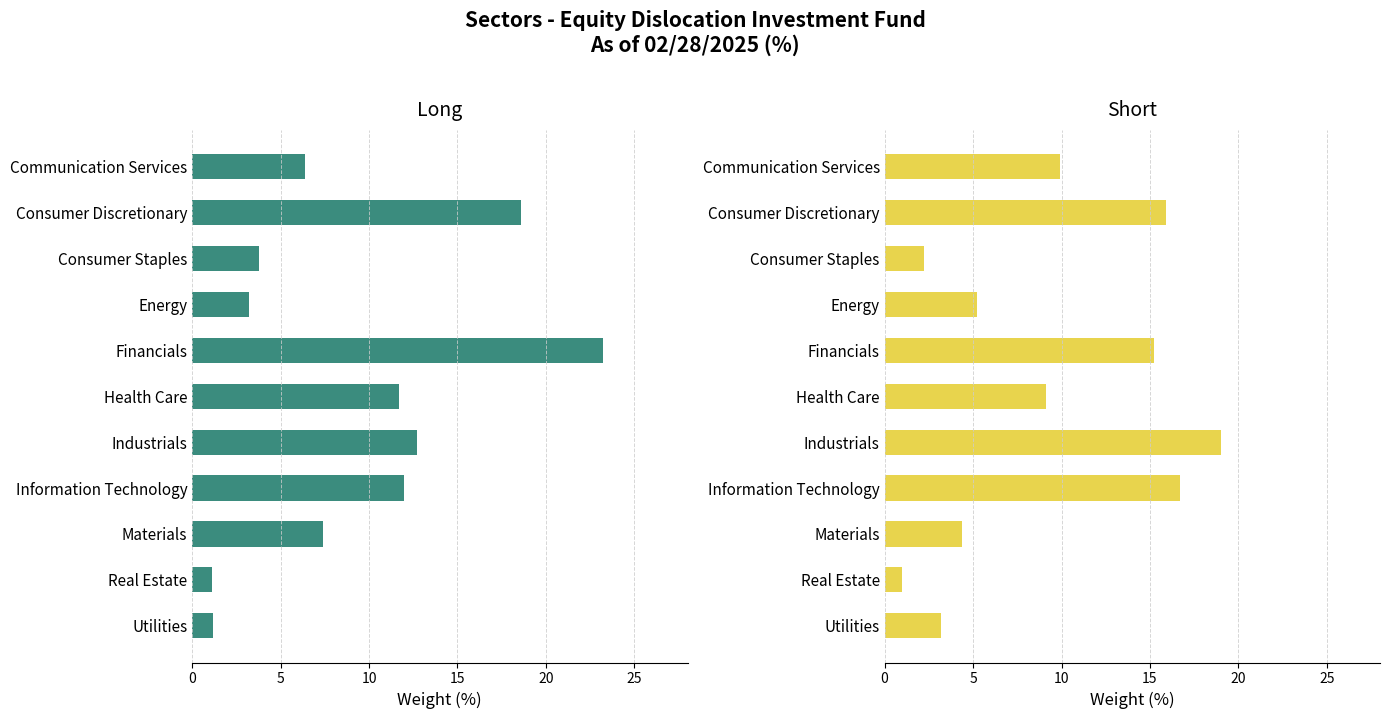

Reading left to right, list all the values displayed in this chart.

Long: 6.4	18.6	3.8	3.2	23.2	11.7	12.7	12.0	7.4	1.1	1.2
Short: 9.9	15.9	2.2	5.2	15.2	9.1	19.0	16.7	4.4	1.0	3.2